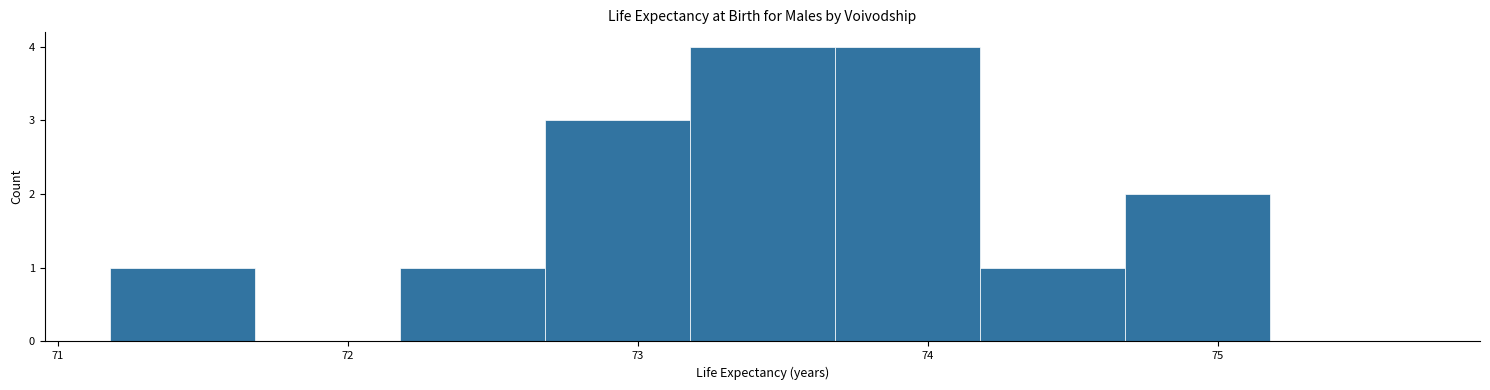

Reading left to right, transcribe this chart: for each bar, give the range it covers on the x-axis and its height. Neither the bar edges nor the heights are printed on the chart, so give them approximately, as read against the axes.

71.18 to 71.68: 1
71.68 to 72.18: 0
72.18 to 72.68: 1
72.68 to 73.18: 3
73.18 to 73.68: 4
73.68 to 74.18: 4
74.18 to 74.68: 1
74.68 to 75.18: 2
75.18 to 75.68: 0